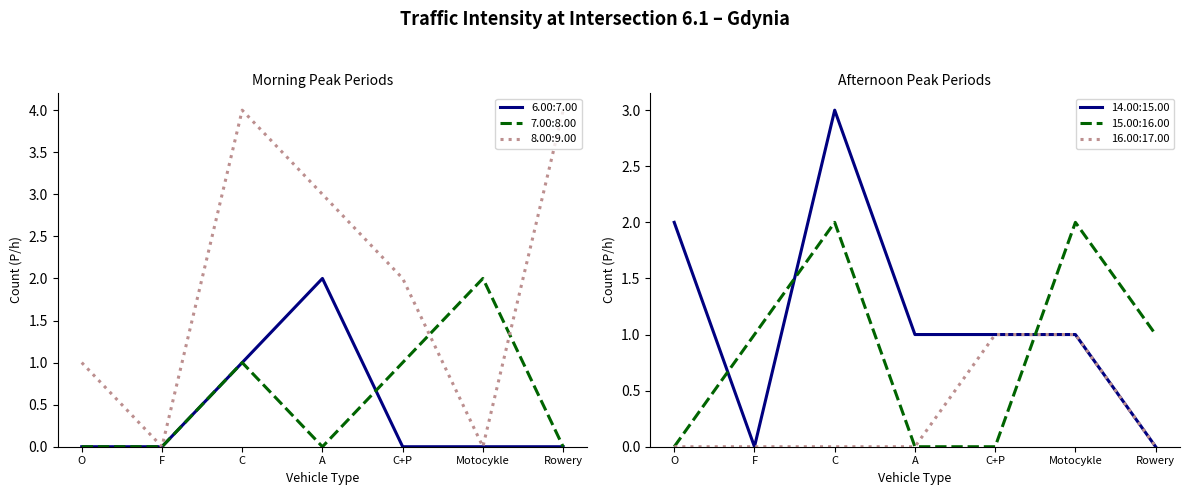

Reading right to left, list all the values displayed in this chart.

6.00:7.00: Rowery=0	Motocykle=0	C+P=0	A=2	C=1	F=0	O=0
7.00:8.00: Rowery=0	Motocykle=2	C+P=1	A=0	C=1	F=0	O=0
8.00:9.00: Rowery=4	Motocykle=0	C+P=2	A=3	C=4	F=0	O=1
14.00:15.00: Rowery=0	Motocykle=1	C+P=1	A=1	C=3	F=0	O=2
15.00:16.00: Rowery=1	Motocykle=2	C+P=0	A=0	C=2	F=1	O=0
16.00:17.00: Rowery=0	Motocykle=1	C+P=1	A=0	C=0	F=0	O=0